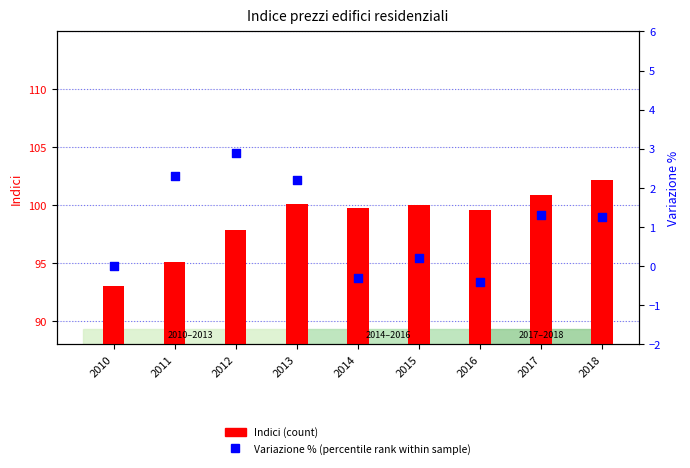

At which category is the sum across all series the highest?

2018